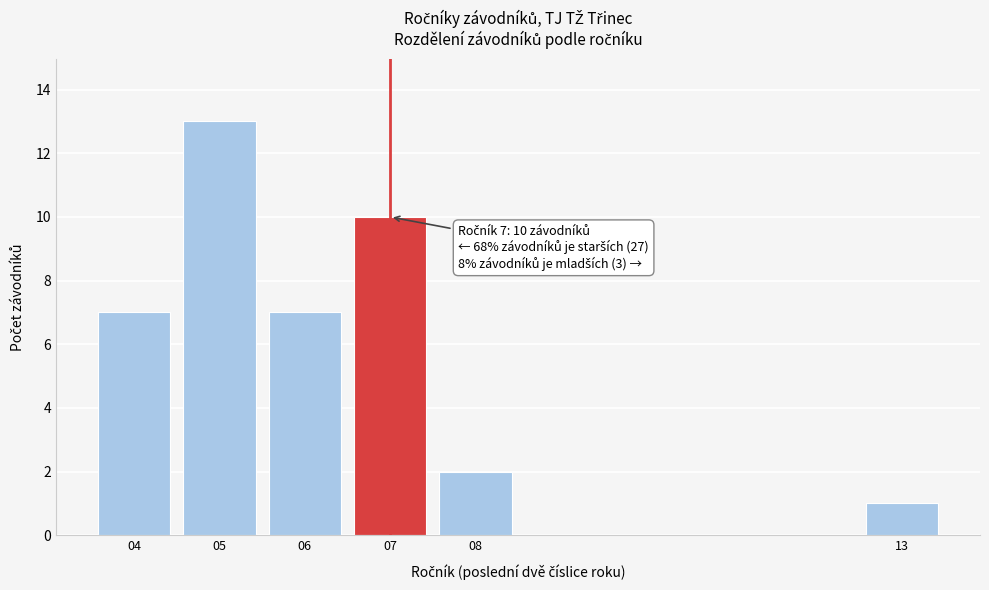

Reading left to right, what are all the values shown in this chart?

7	13	7	10	2	1